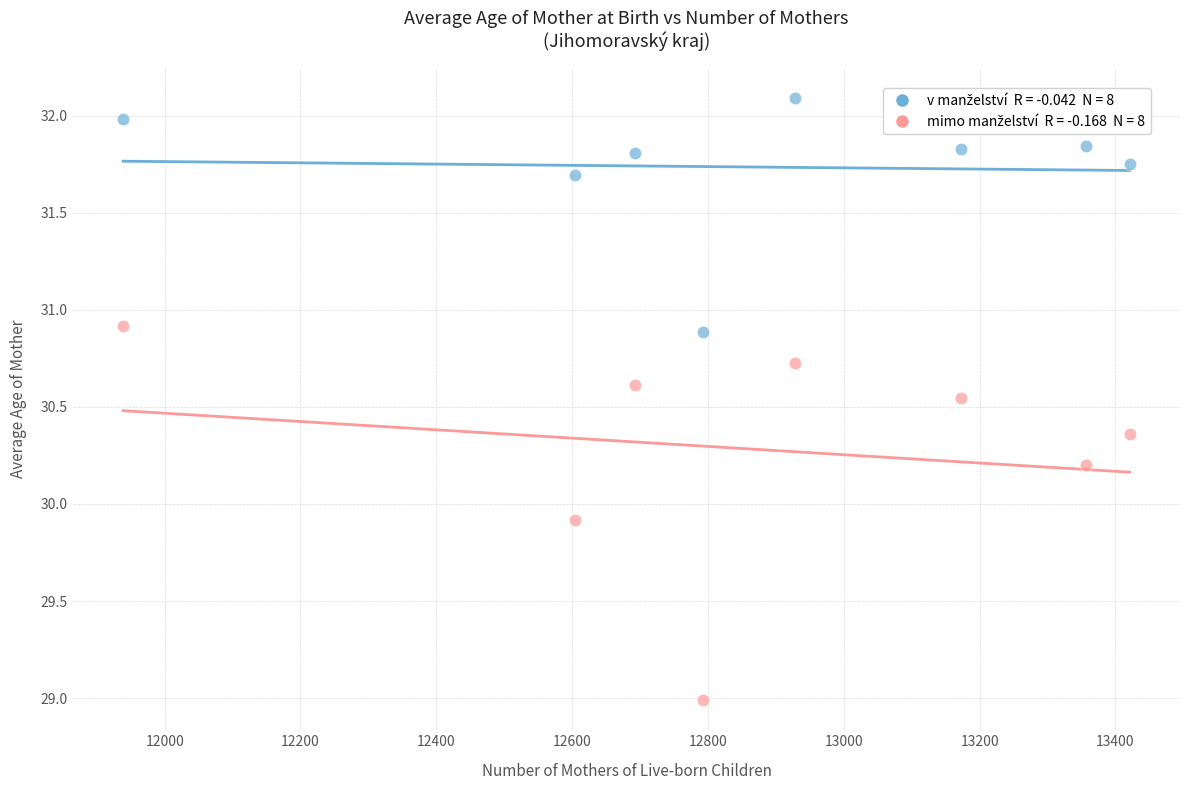

Across all series, what Y value is closest to 30?

29.9